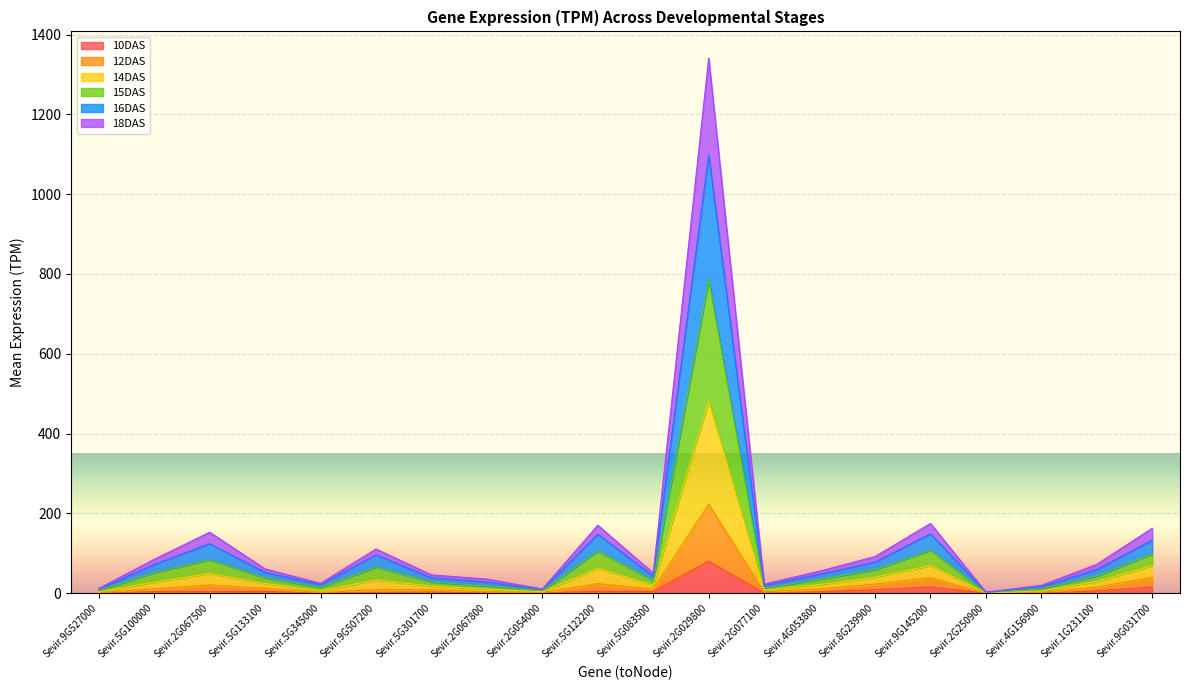

What is the minimum value for 14DAS?

2.4